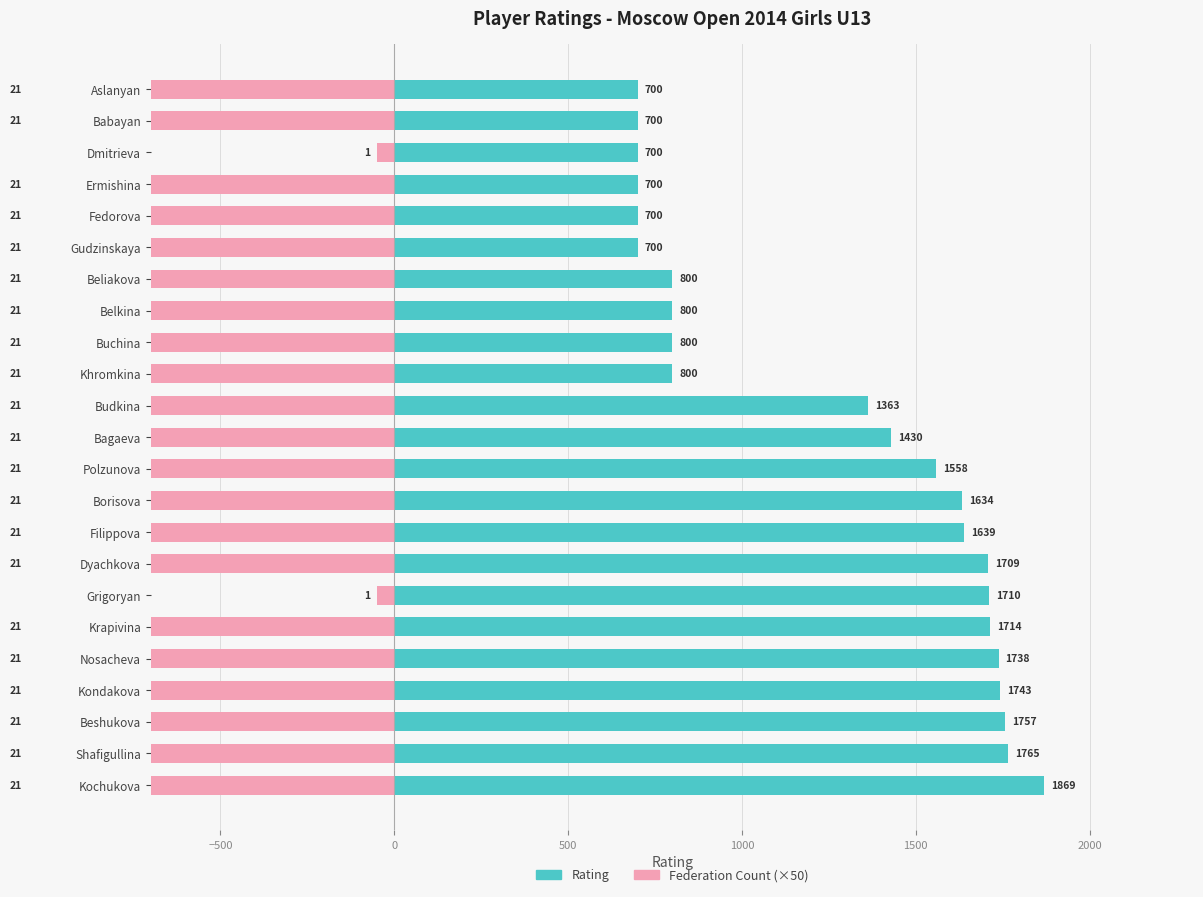

What is the value of the Rating bar at the 15th from the left?

800